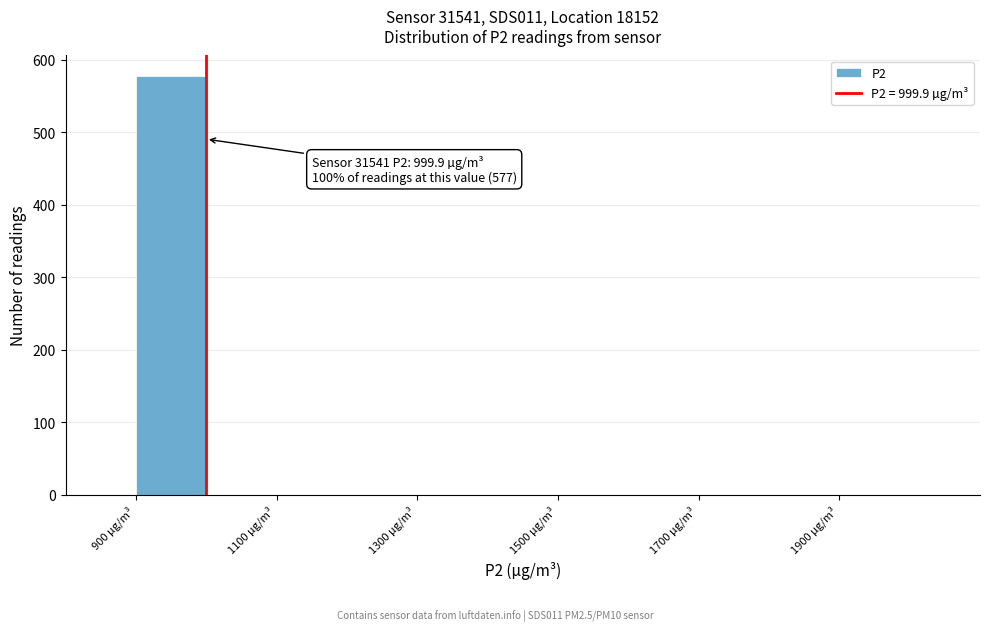

Which range on the x-axis has the tallest bar?

900 to 1000